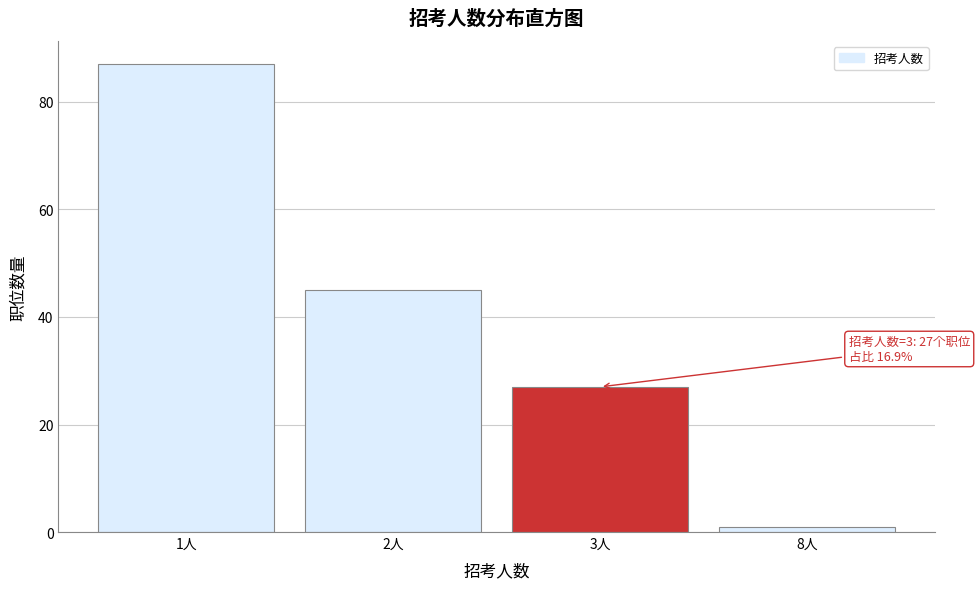

Reading left to right, transcribe all the data shown in this chart.

1人=87	2人=45	3人=27	8人=1